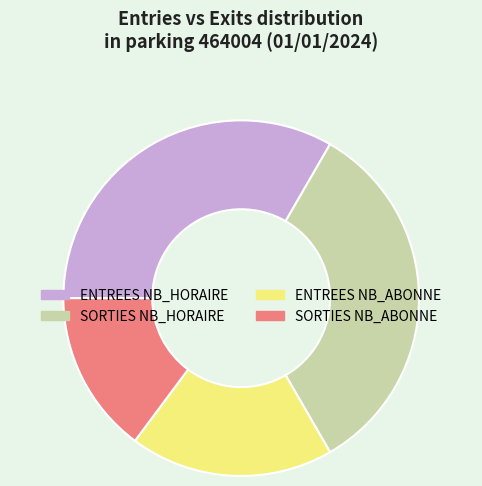

Approximately how many times larger is the value at SORTIES NB_ABONNE compared to ENTREES NB_HORAIRE?

0.4